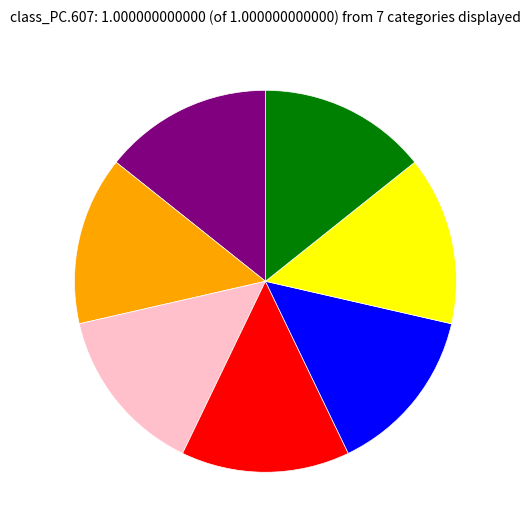

Does any single category account for the majority?

No